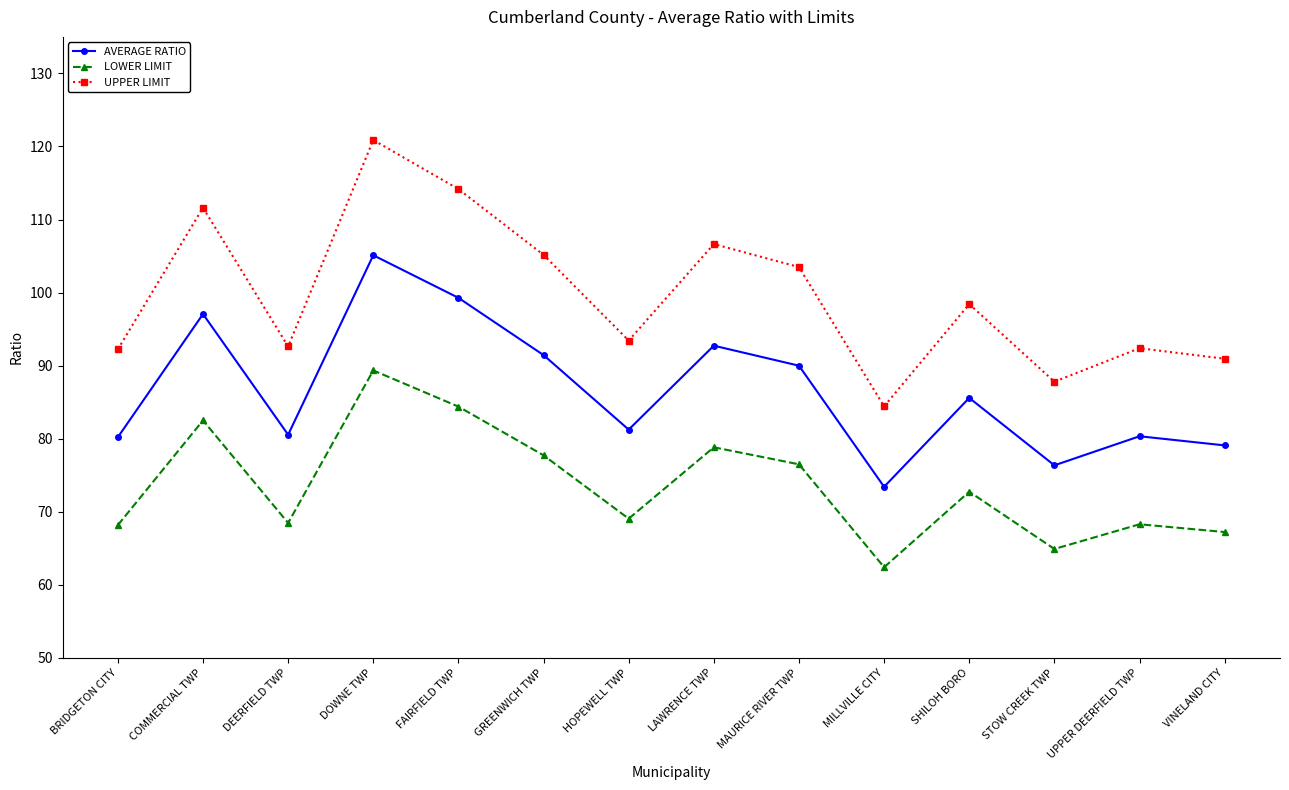

Rank the series by their maximum value, from highest to lowest.

UPPER LIMIT, AVERAGE RATIO, LOWER LIMIT